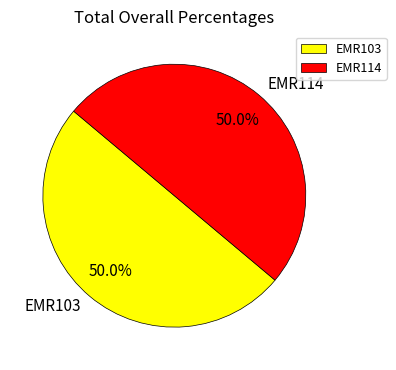

How many segments does this pie chart have?

2